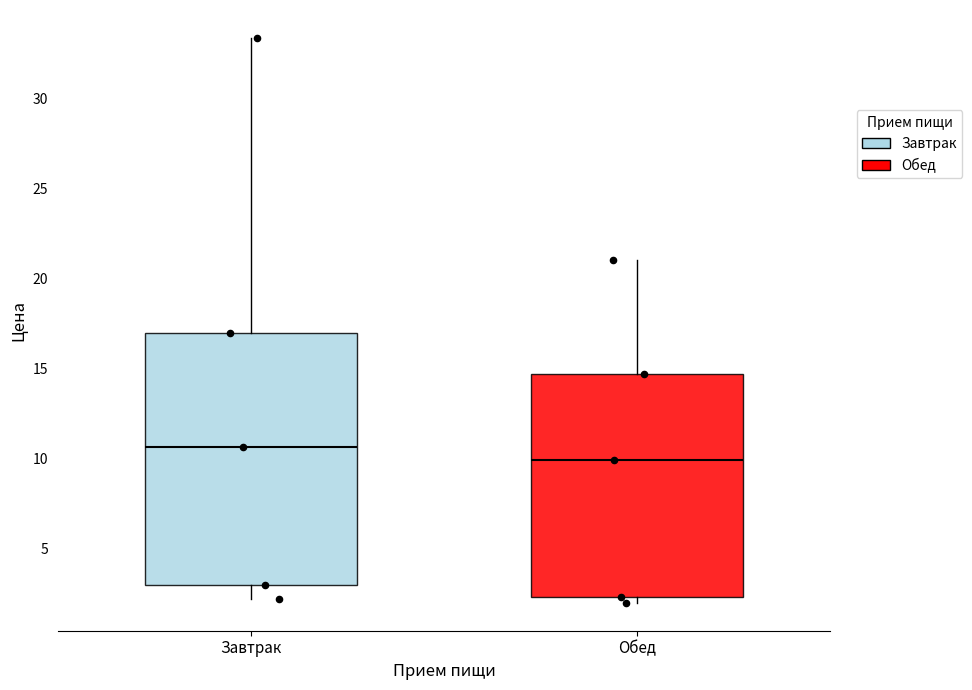

Comparing the boxes themselves (not the whiskers), which one is the tallest?

Завтрак